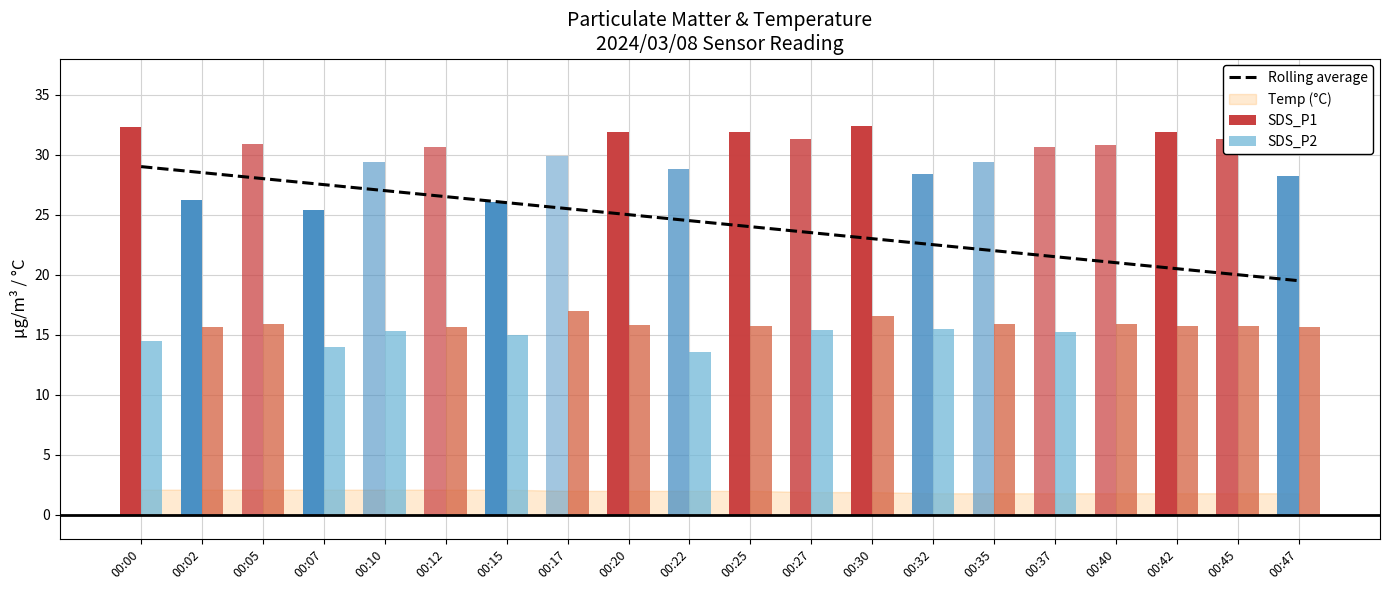

What is the average value?

24.2